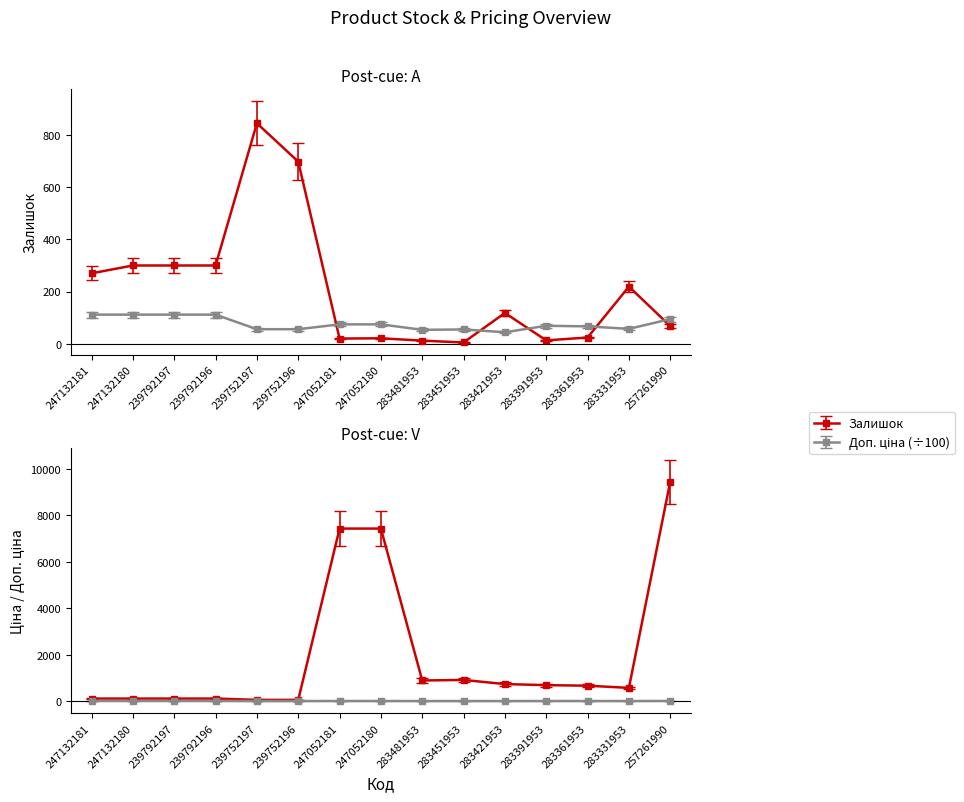

How many intersections are there between Залишок and Доп. ціна?

5